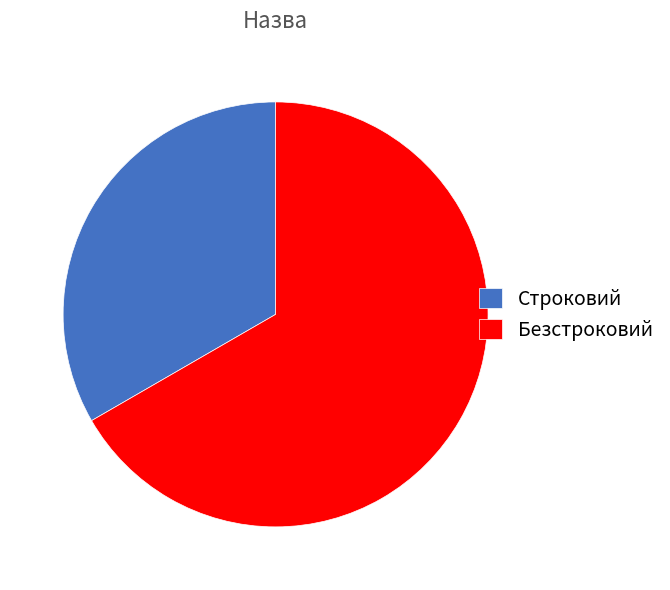

The Строковий slice represents 43% of the pie. True or false?

False